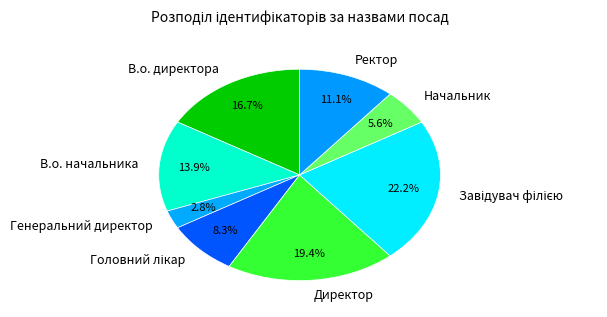

Which slice is the smallest?

Генеральний директор